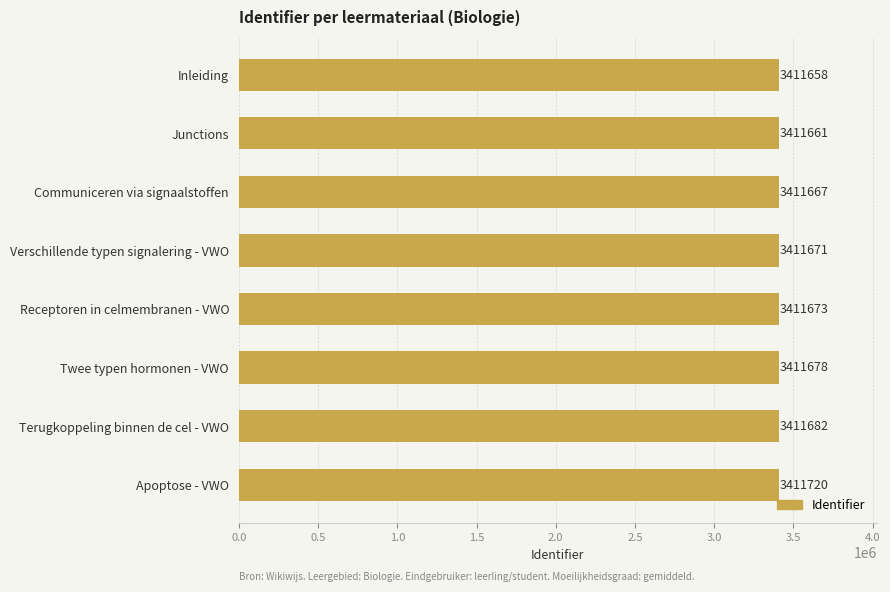

What is the sum of all values?

27293410